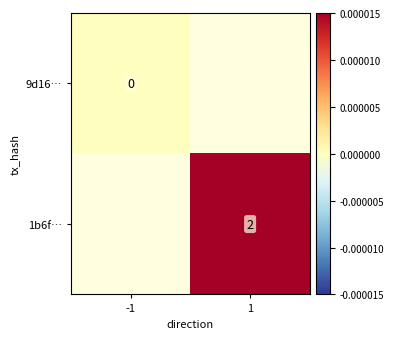

Is the value of 1b6f… at 1 greater than the value of 9d16… at -1?

Yes